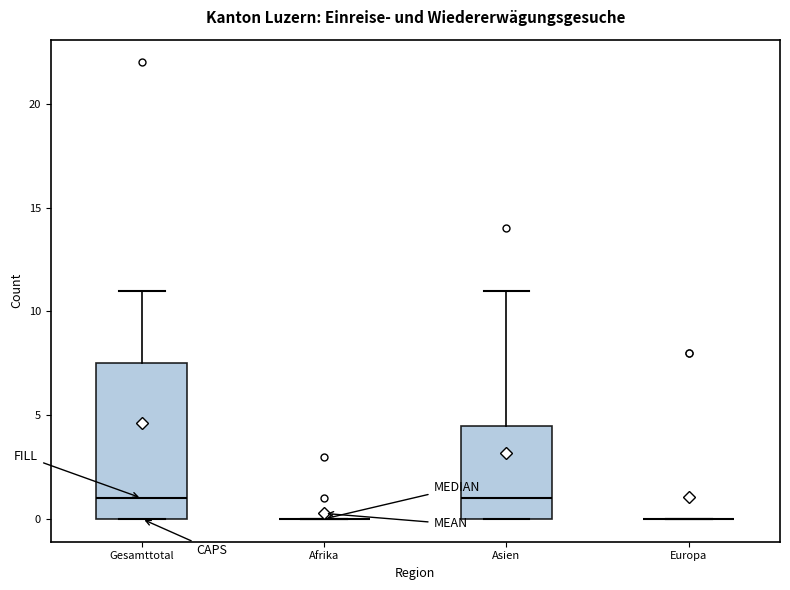

Which box is the tallest, from its lower edge to its upper edge?

Gesamttotal